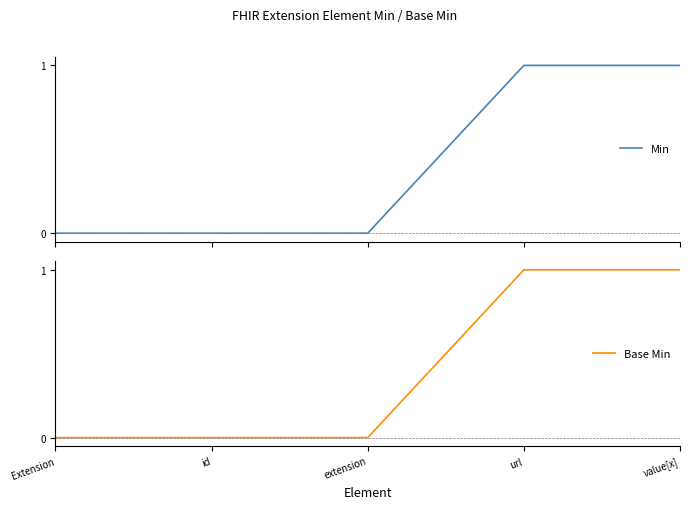

What is the approximate value of Base Min at value[x]?

1